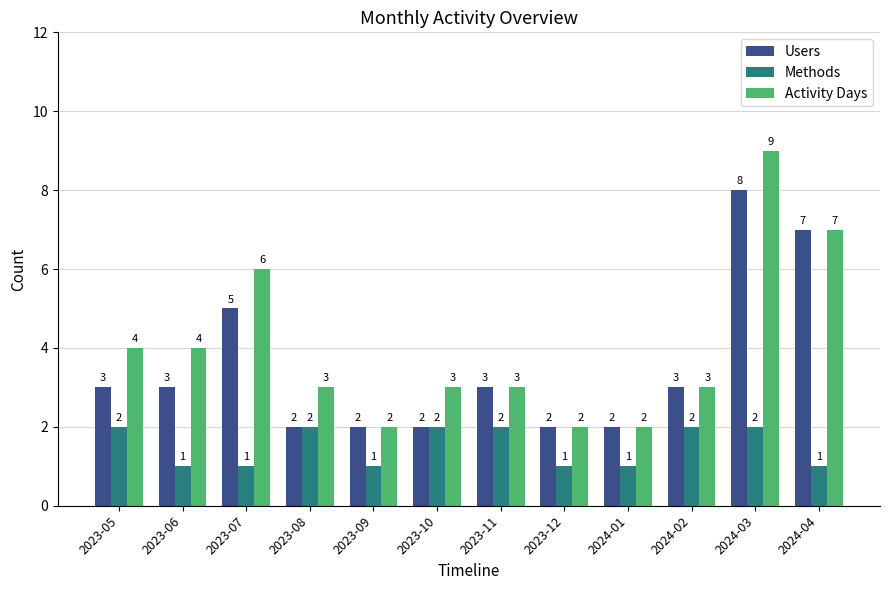

What is the sum of all Users values?

42